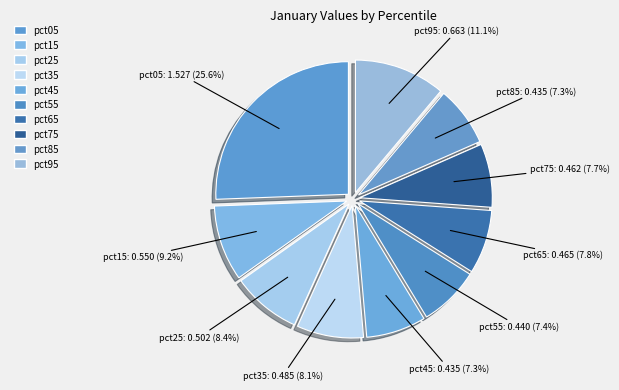

How much of the chart is everything except pct35?

91.9%